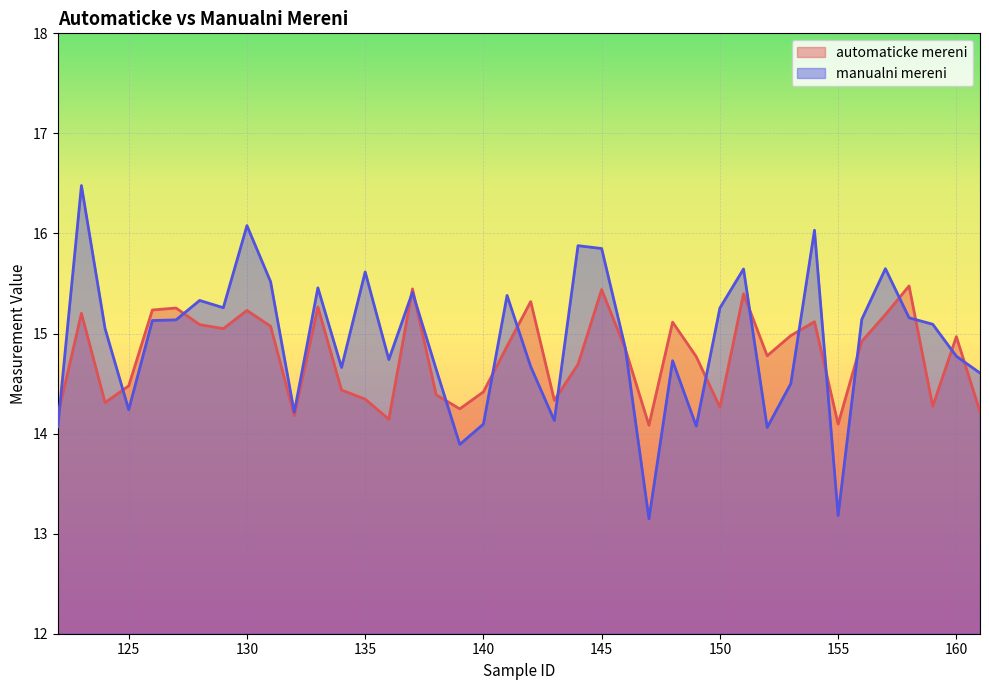

How many data points does each series have?

40